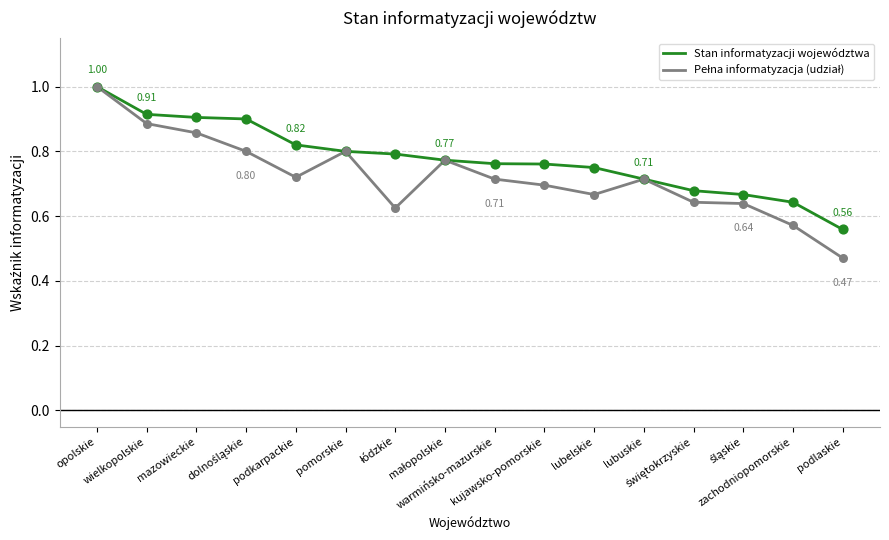

At how many categories does at least one series exceed 0?

16